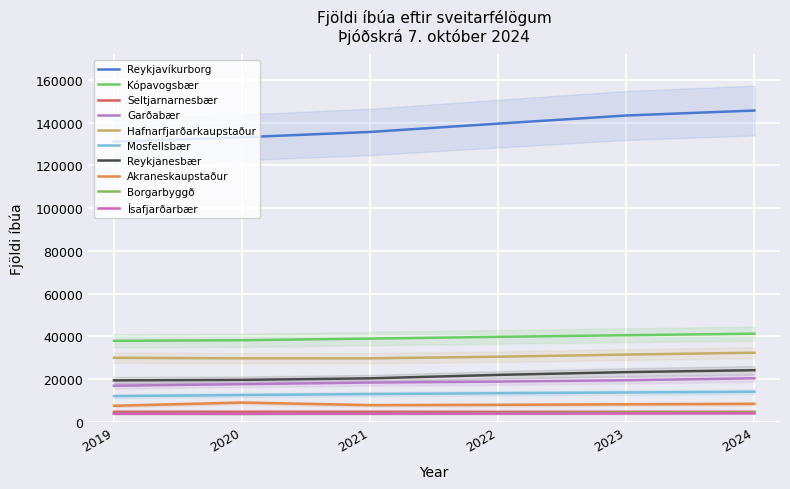

What is the smallest value displayed?

3765